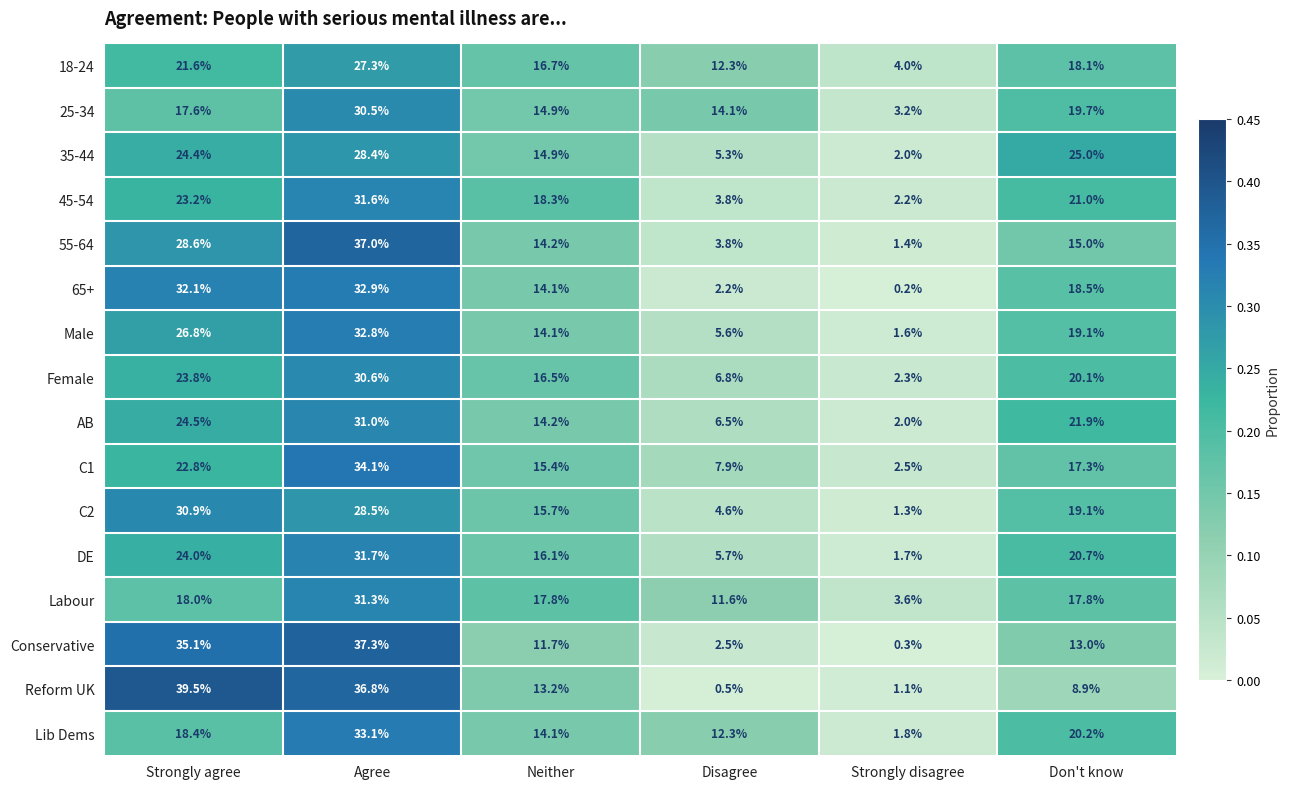

What is the greatest value displayed?

39.5